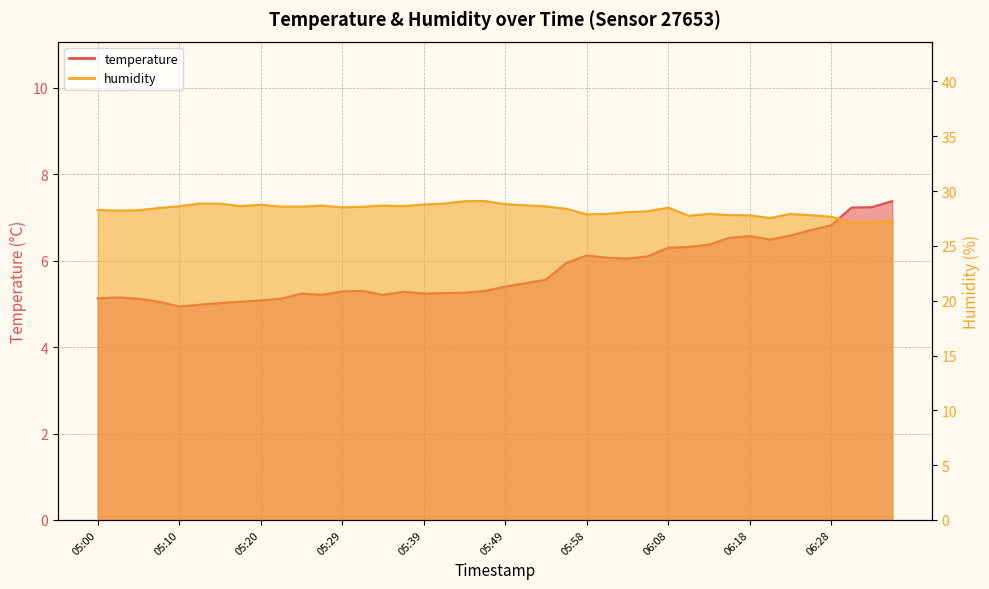

Which series changed the most between 05:05 and 05:10?

humidity